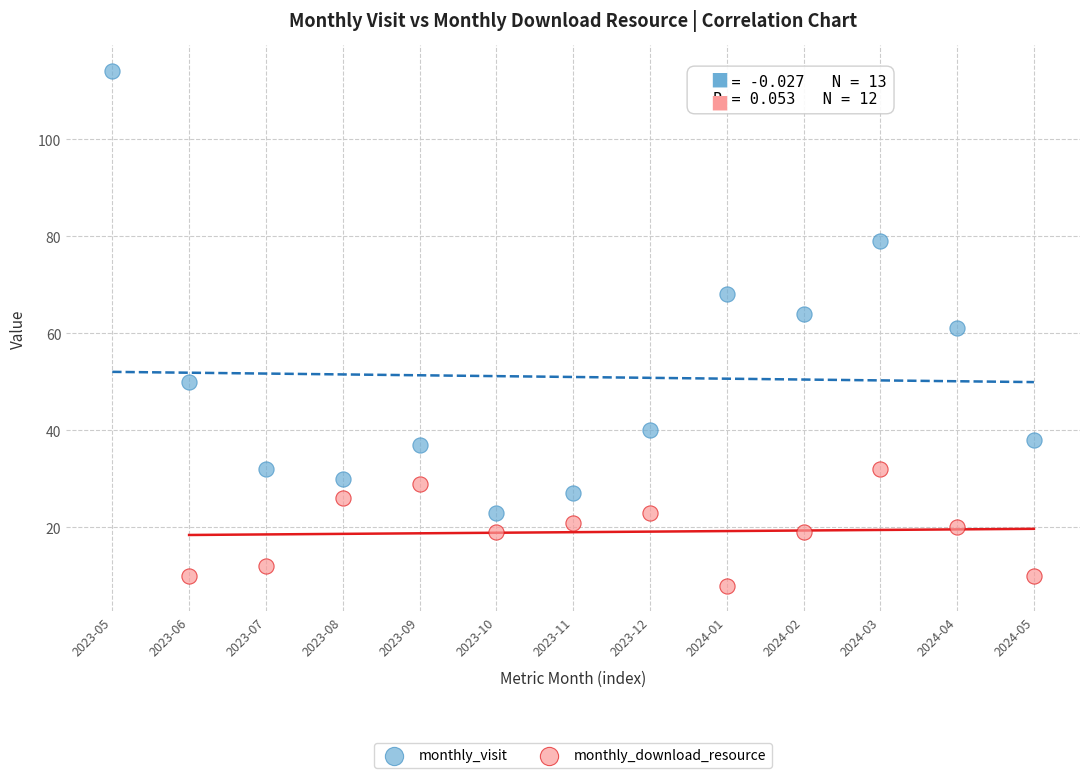

Which series reaches the minimum Y coordinate?

monthly_download_resource